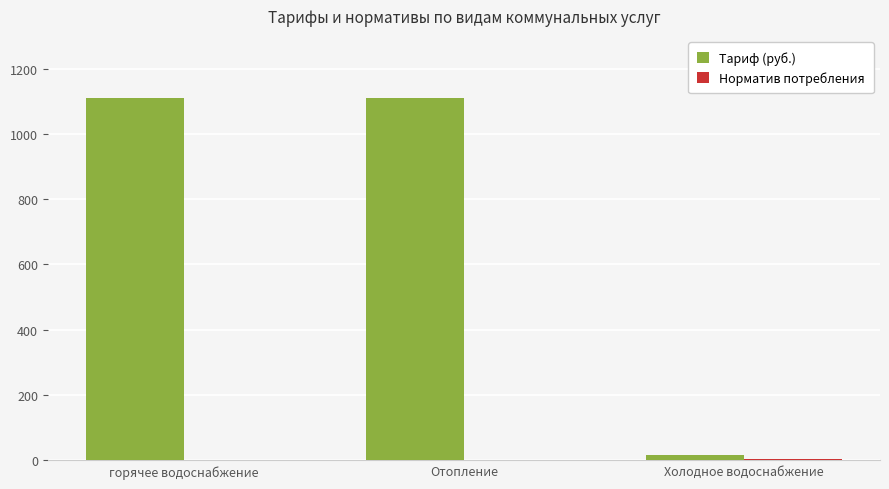

True or false: Тариф (руб.) has a value of 1110.6 at Отопление.

True